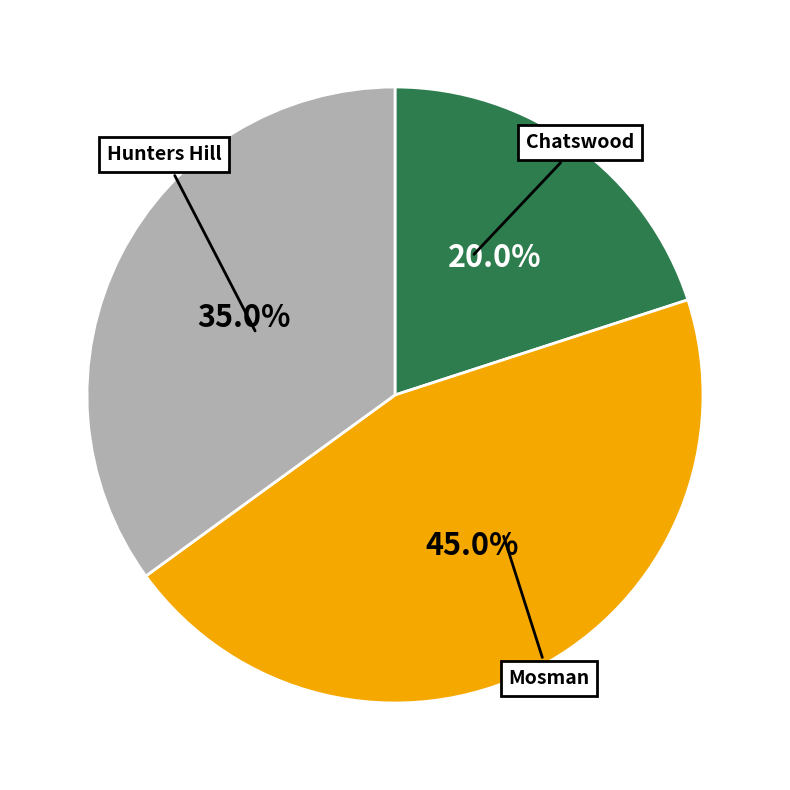

How much of the chart is everything except Chatswood?

80.0%